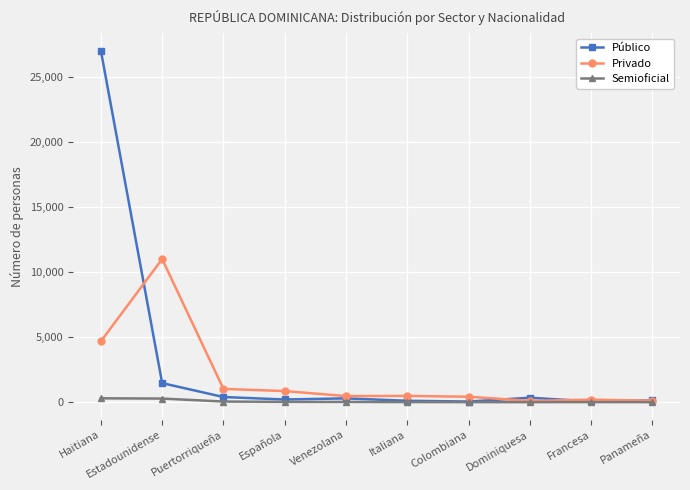

Is the value of Semioficial at Estadounidense greater than the value of Privado at Puertorriqueña?

No